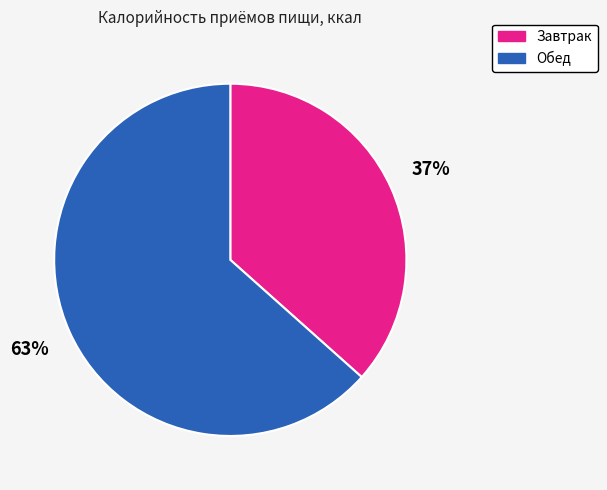

How many segments does this pie chart have?

2